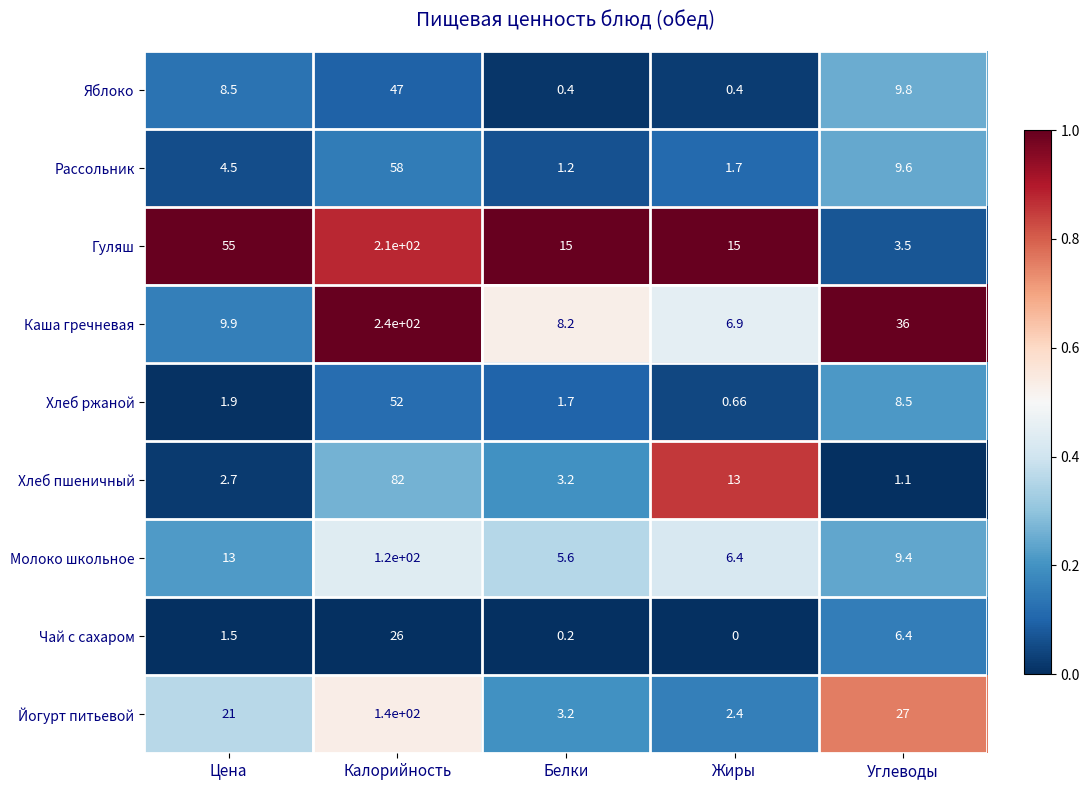

List the series in order of their peak value, highest first.

Каша гречневая, Гуляш, Йогурт питьевой, Молоко школьное, Хлеб пшеничный, Рассольник, Хлеб ржаной, Яблоко, Чай с сахаром